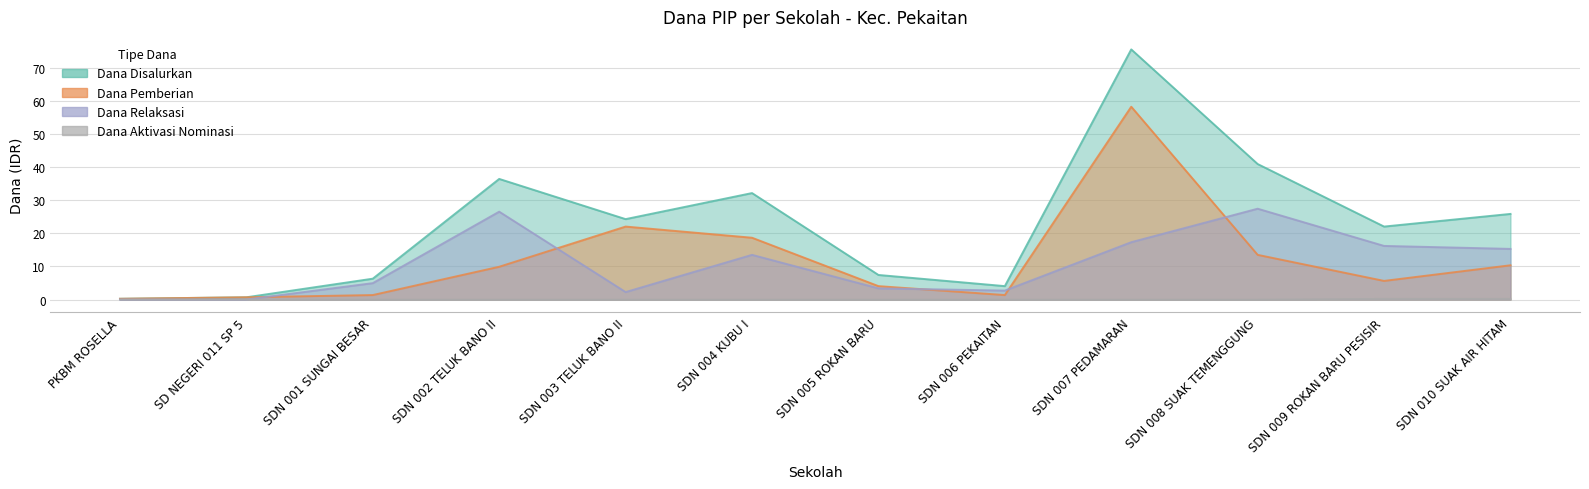

What is the value of the Dana Relaksasi point at the 8th from the left?

2.7